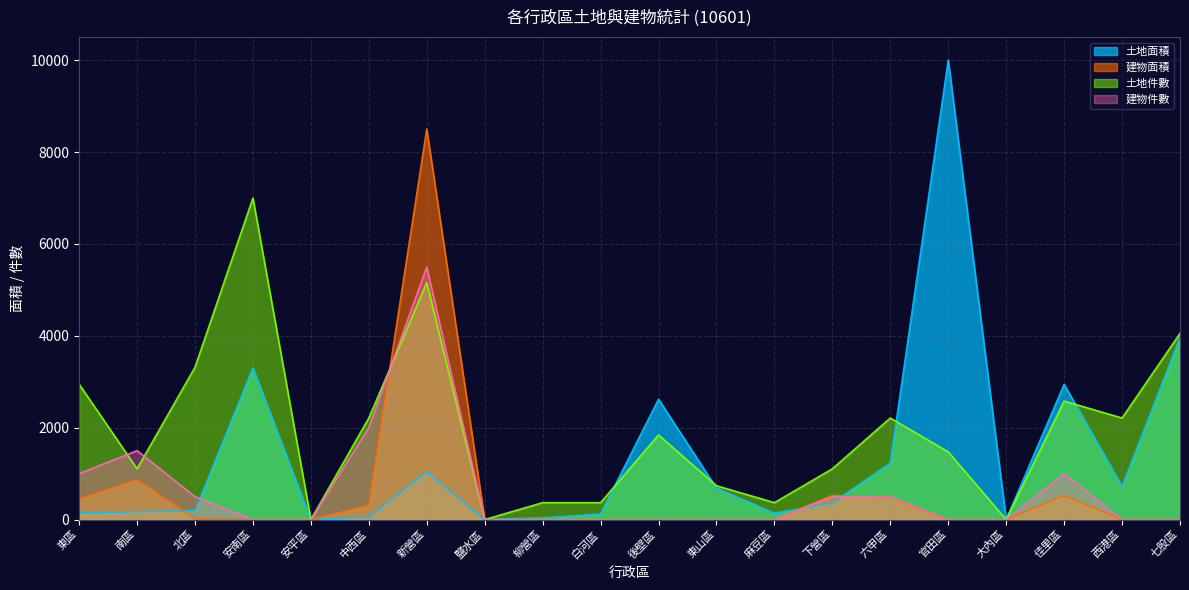

Is it true that 建物面積 equals 5613.6 at 柳營區?

False